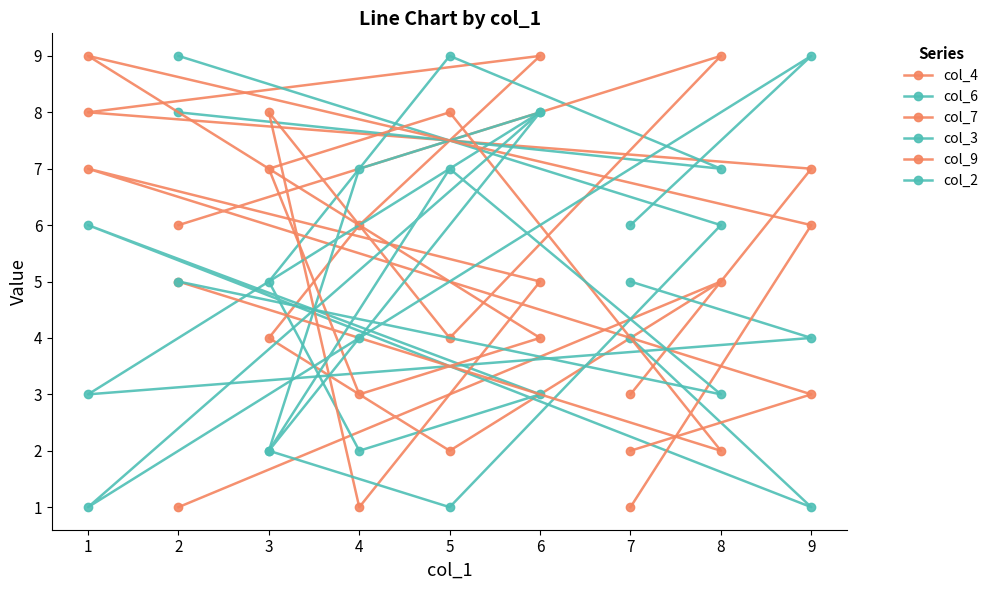

Reading right to left, extract all data points from this chart.

col_4: 1	5	2	4	6	9	8	7	3
col_6: 8	7	9	5	2	3	6	1	4
col_7: 6	9	4	8	1	5	7	3	2
col_3: 9	6	1	2	7	8	3	4	5
col_9: 5	2	8	7	3	4	9	6	1
col_2: 5	3	7	2	4	8	1	9	6